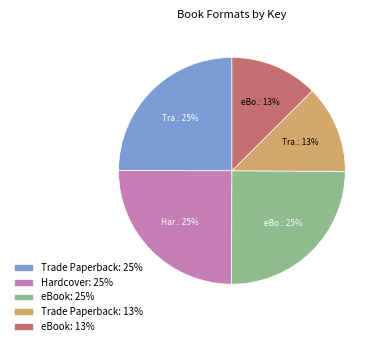

Do eBook: 13% and Trade Paperback: 13% together represent more than half of the pie?

No